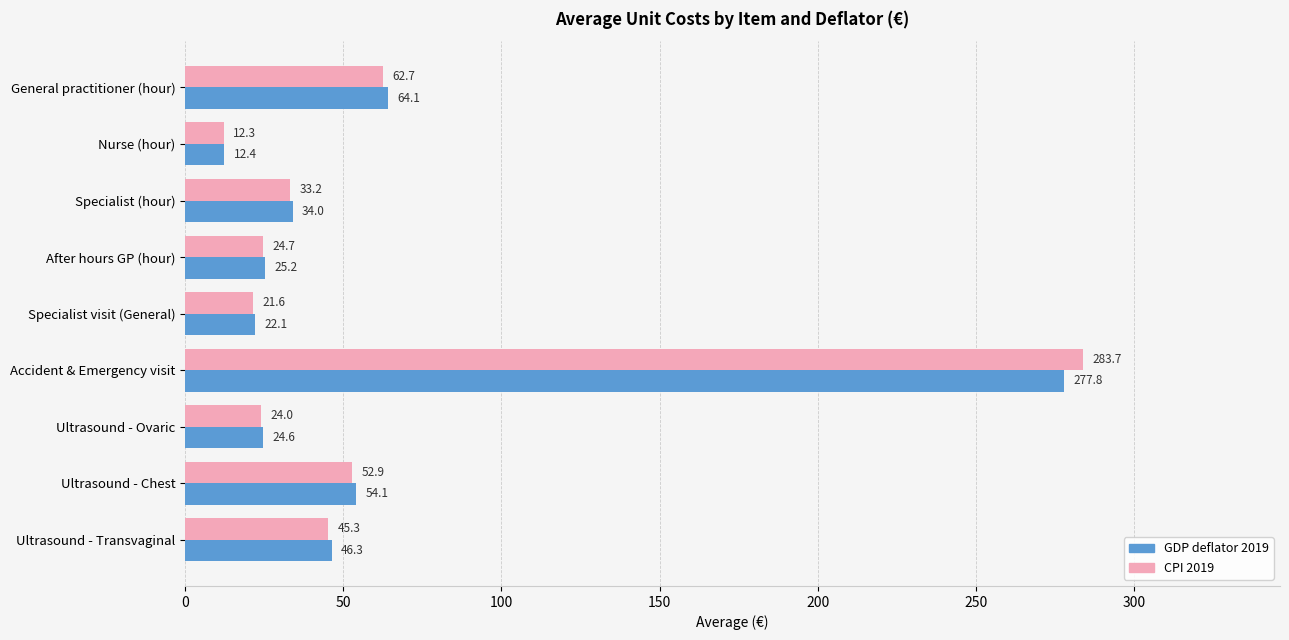

Which series has the largest total across all categories?

GDP deflator 2019